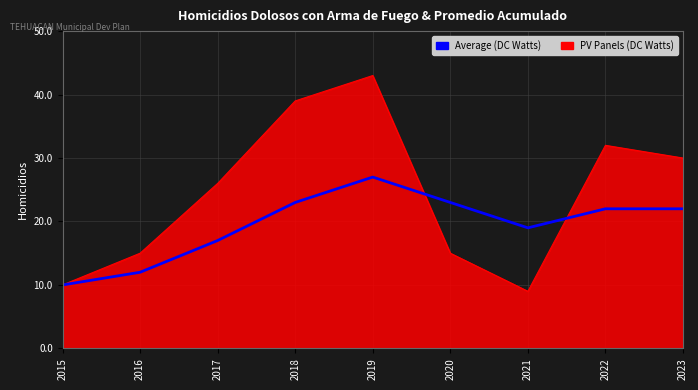

What is the highest value of the PV Panels (DC Watts) series?

43